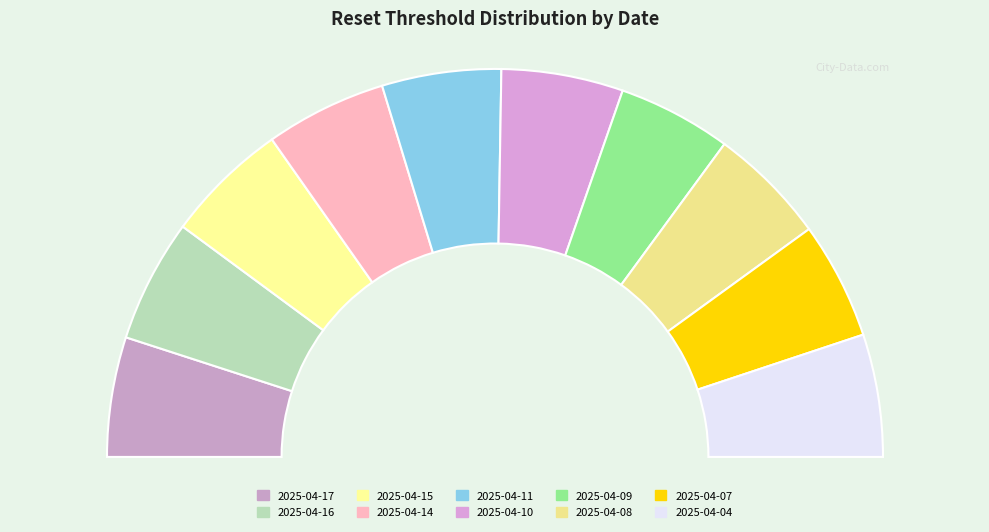

To the nearest percent, what percentage of the pie is 2025-04-11?

10%